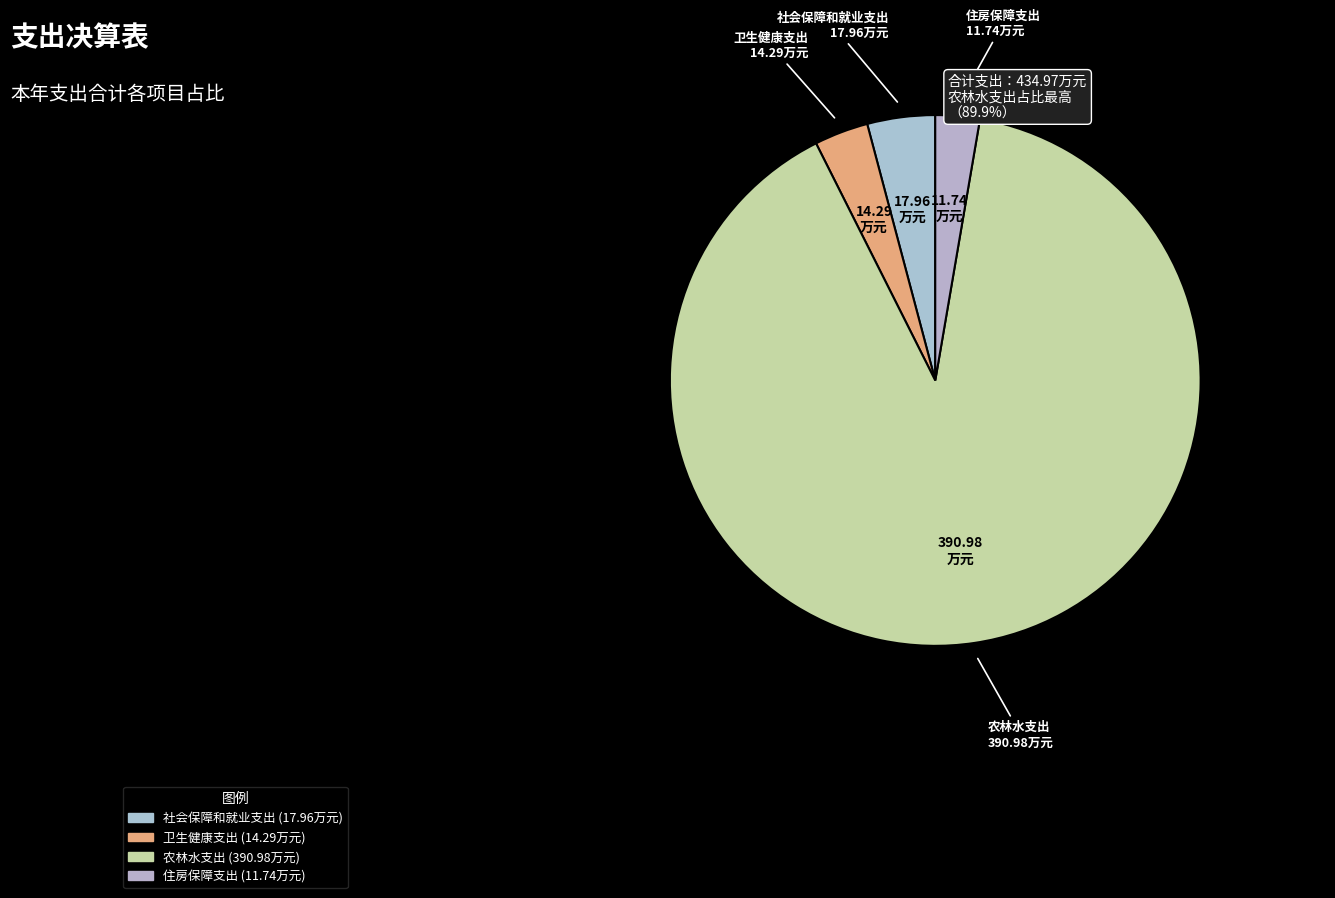

How many slices are in this pie chart?

4